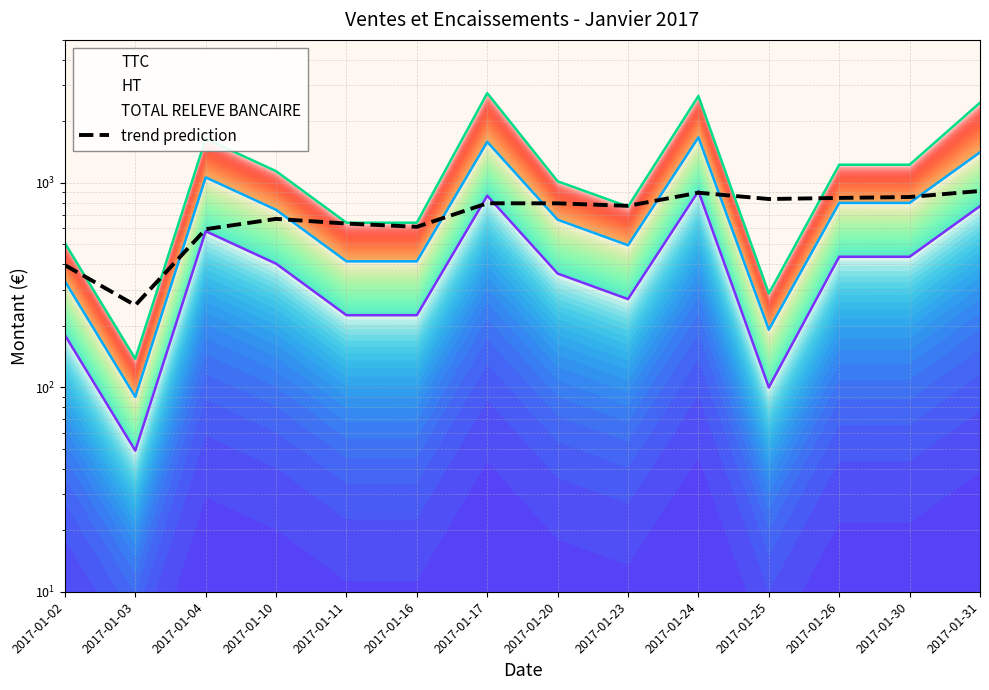

How many lines are shown in the chart?

1